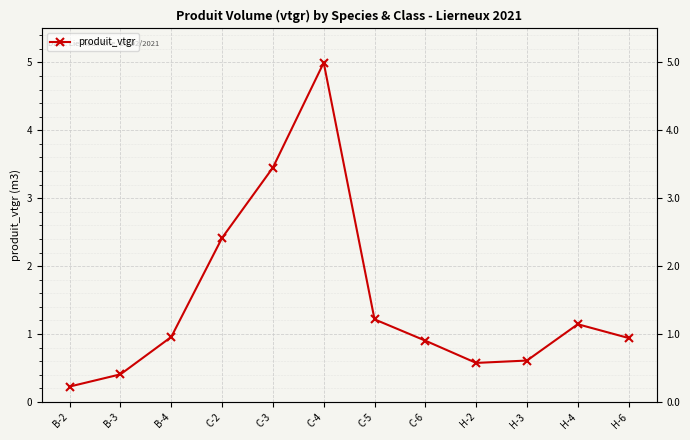

At which category does the chart reach its peak across all series?

C-4